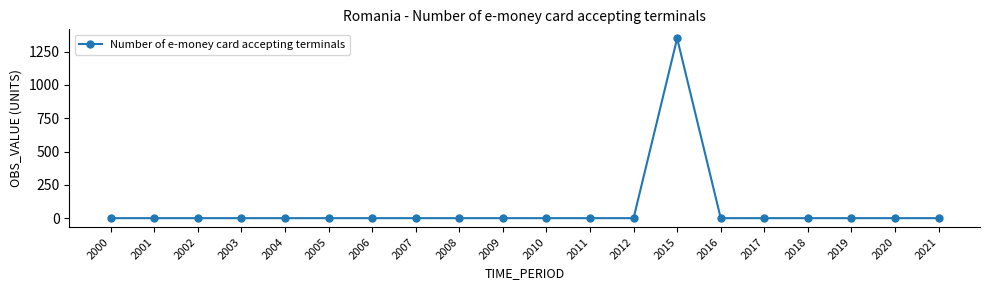

Reading right to left, list all the values displayed in this chart.

0.0	0.0	0.0	0.0	0.0	0.0	1350.3	0.0	0.0	0.0	0.0	0.0	0.0	0.0	0.0	0.0	0.0	0.0	0.0	0.0